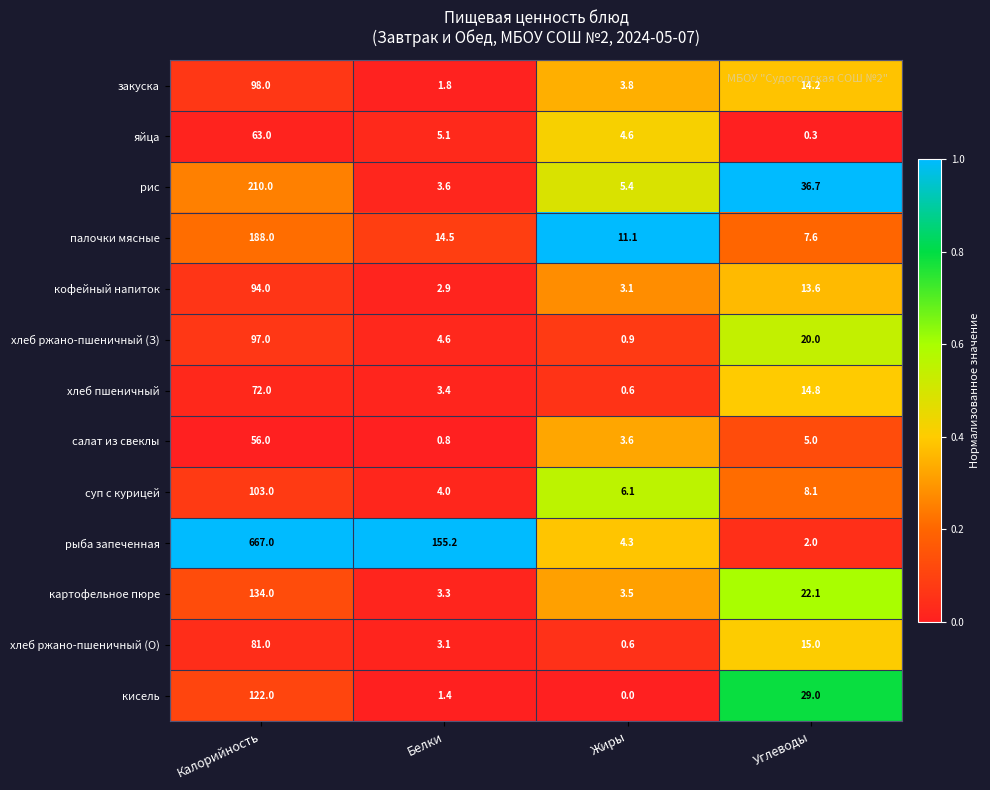

Is it true that хлеб ржано-пшеничный (О) equals 81.0 at Калорийность?

True